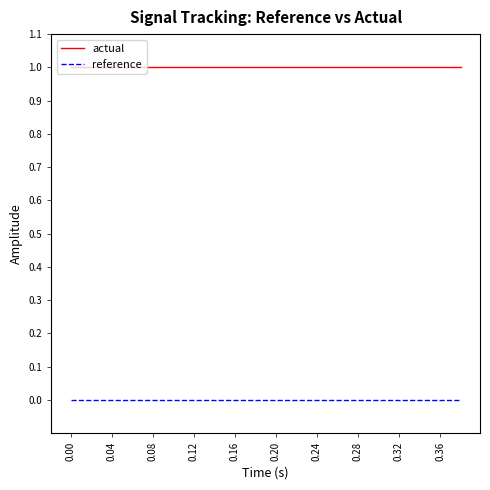

Which series has the largest total across all categories?

actual